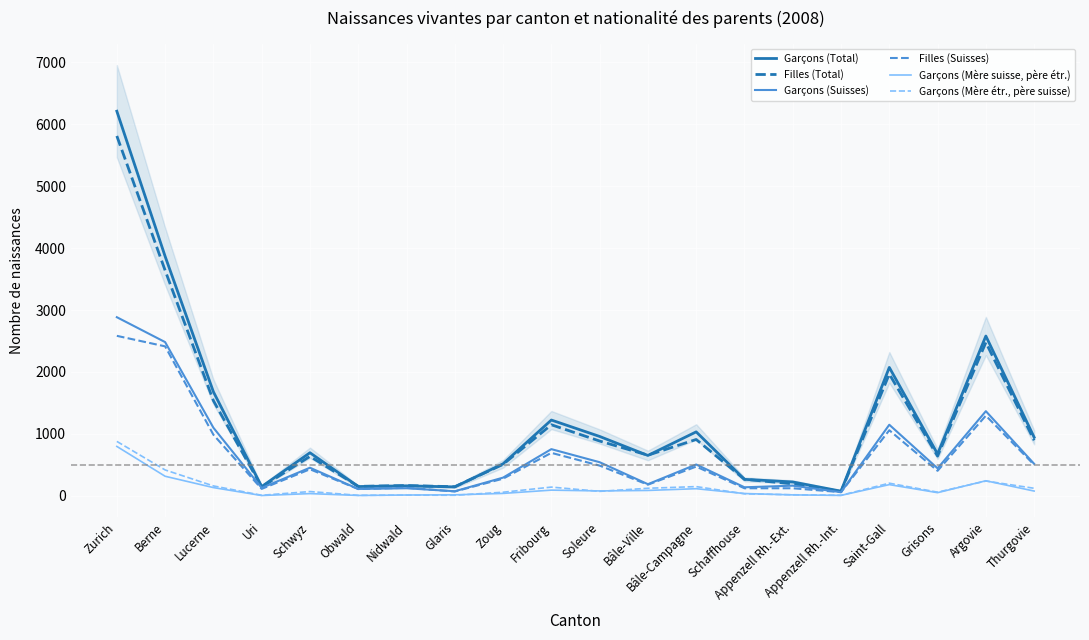

What is the label of the 1st point from the right?

Thurgovie